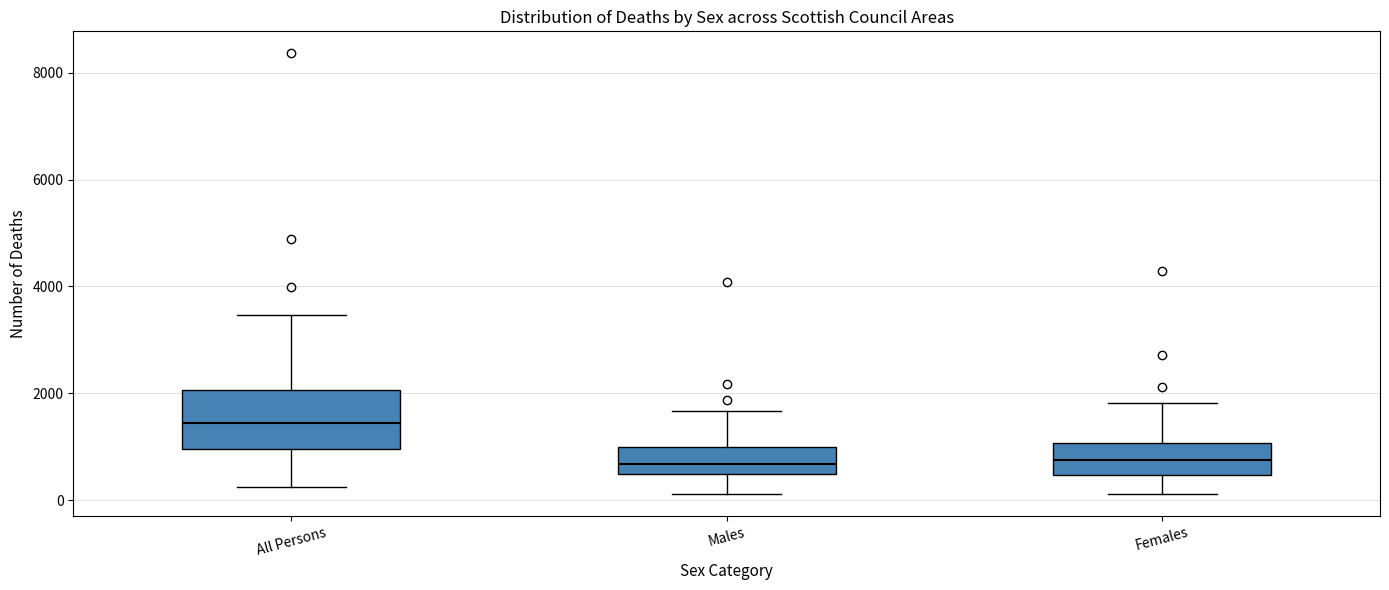

Comparing the boxes themselves (not the whiskers), which one is the tallest?

All Persons